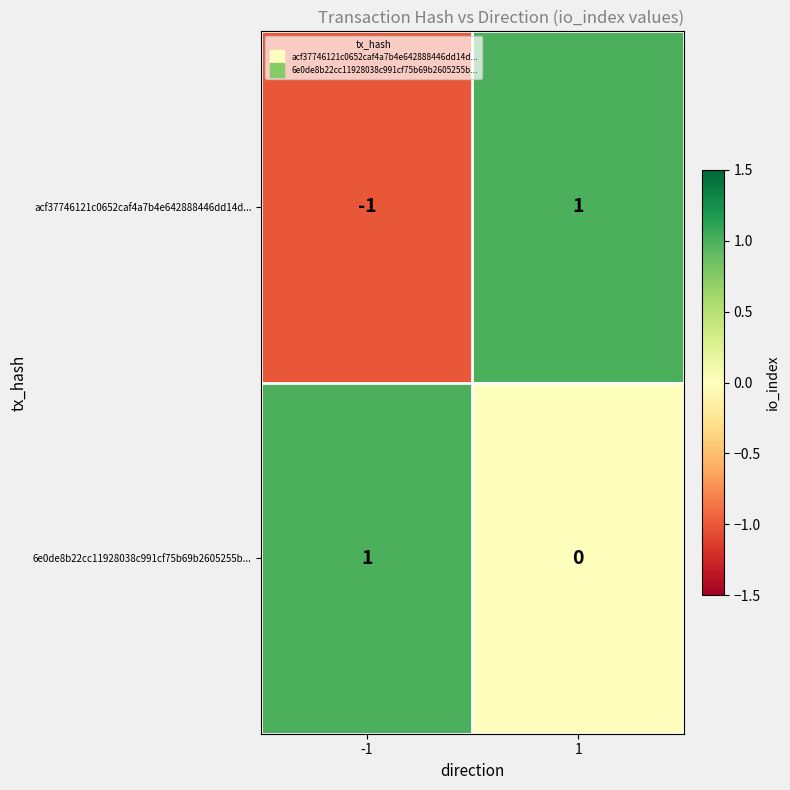

How many data points does each series have?

2